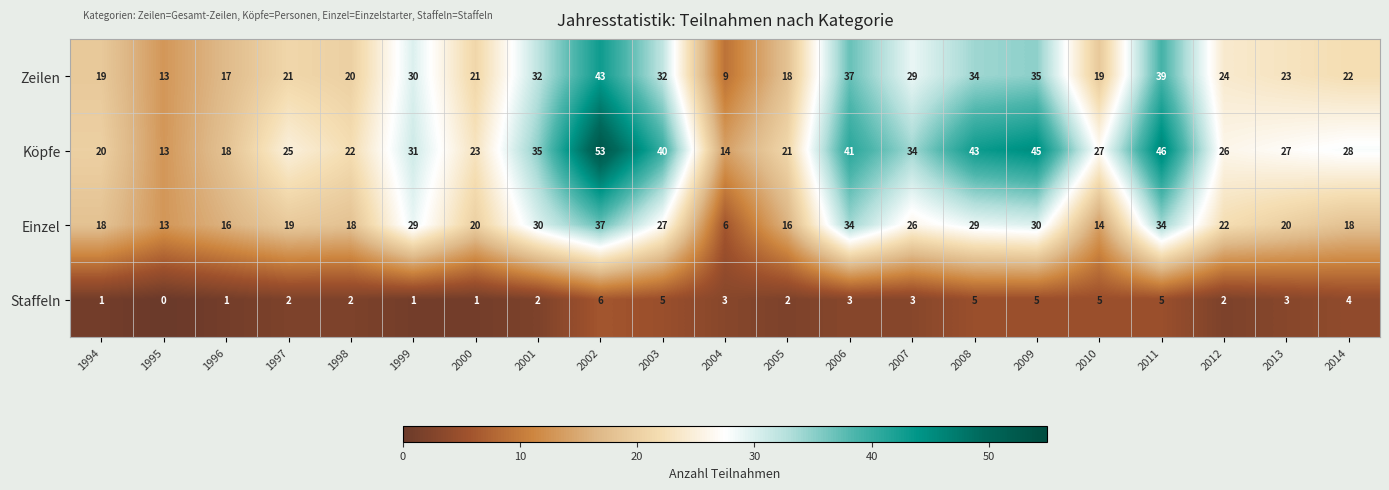

Is it true that Staffeln equals 1 at 2000?

True